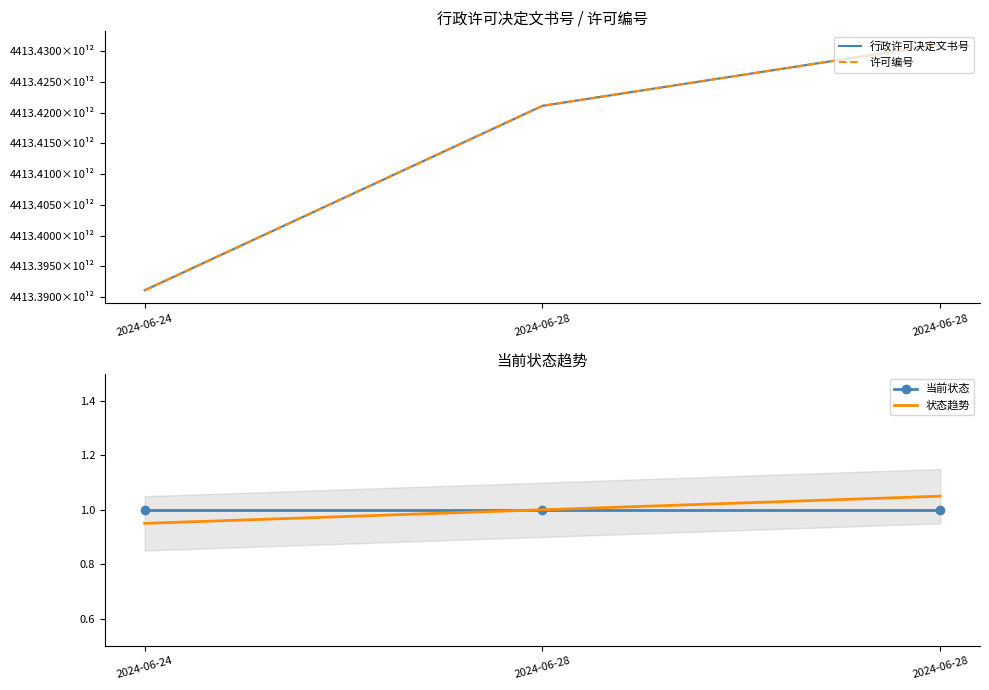

What is the average value of the 状态趋势 series?

1.0